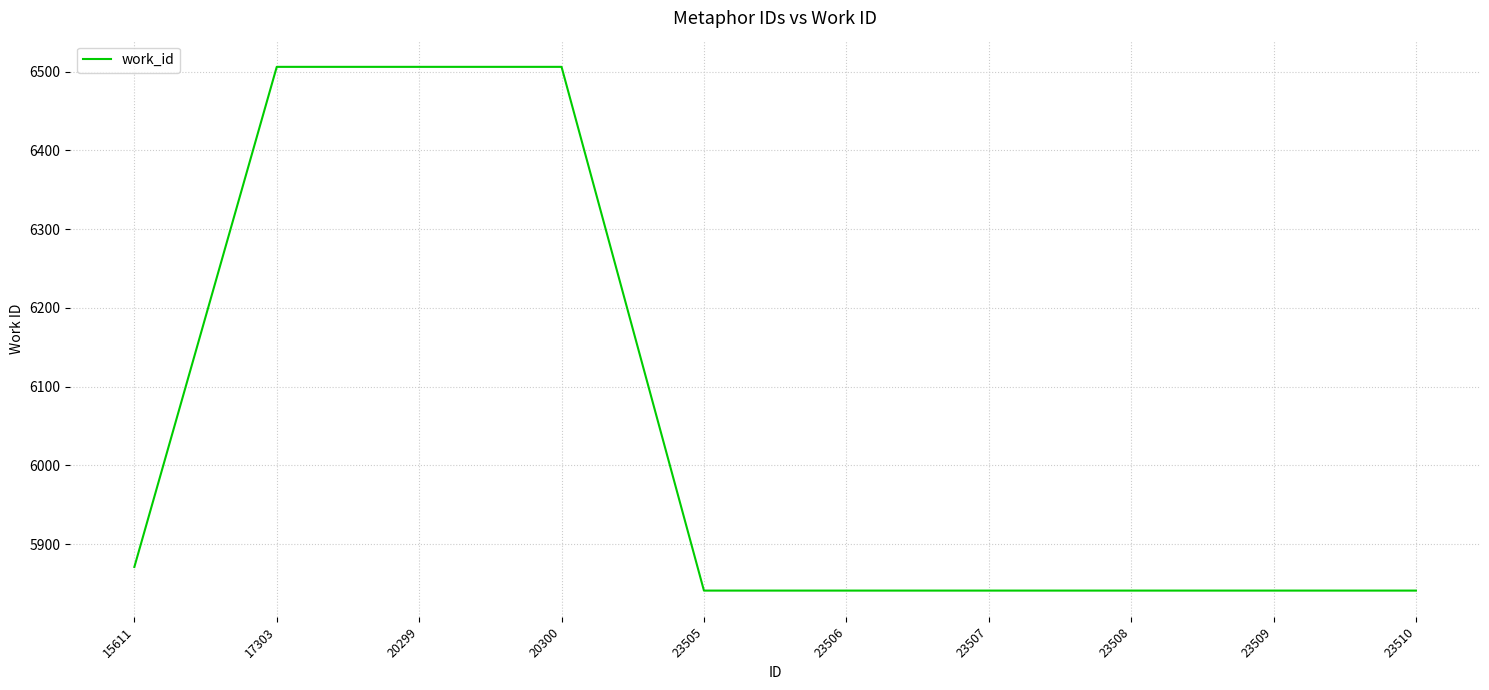

What is the difference between the maximum and minimum values?

665